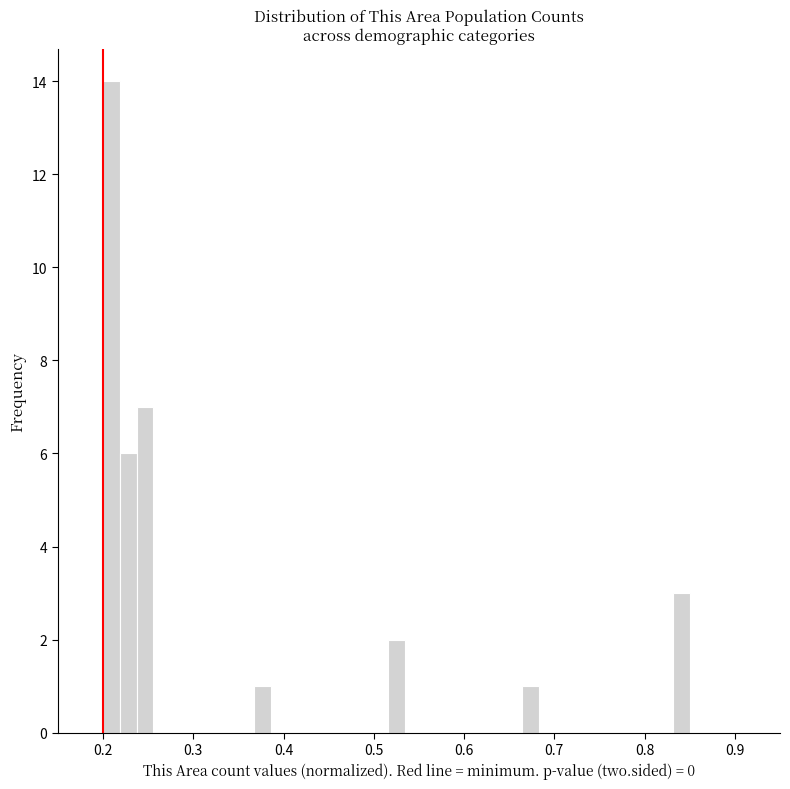

Around what value on the x-axis is the tallest bar? Give the approximate position of its centre, as read against the axis.

0.21